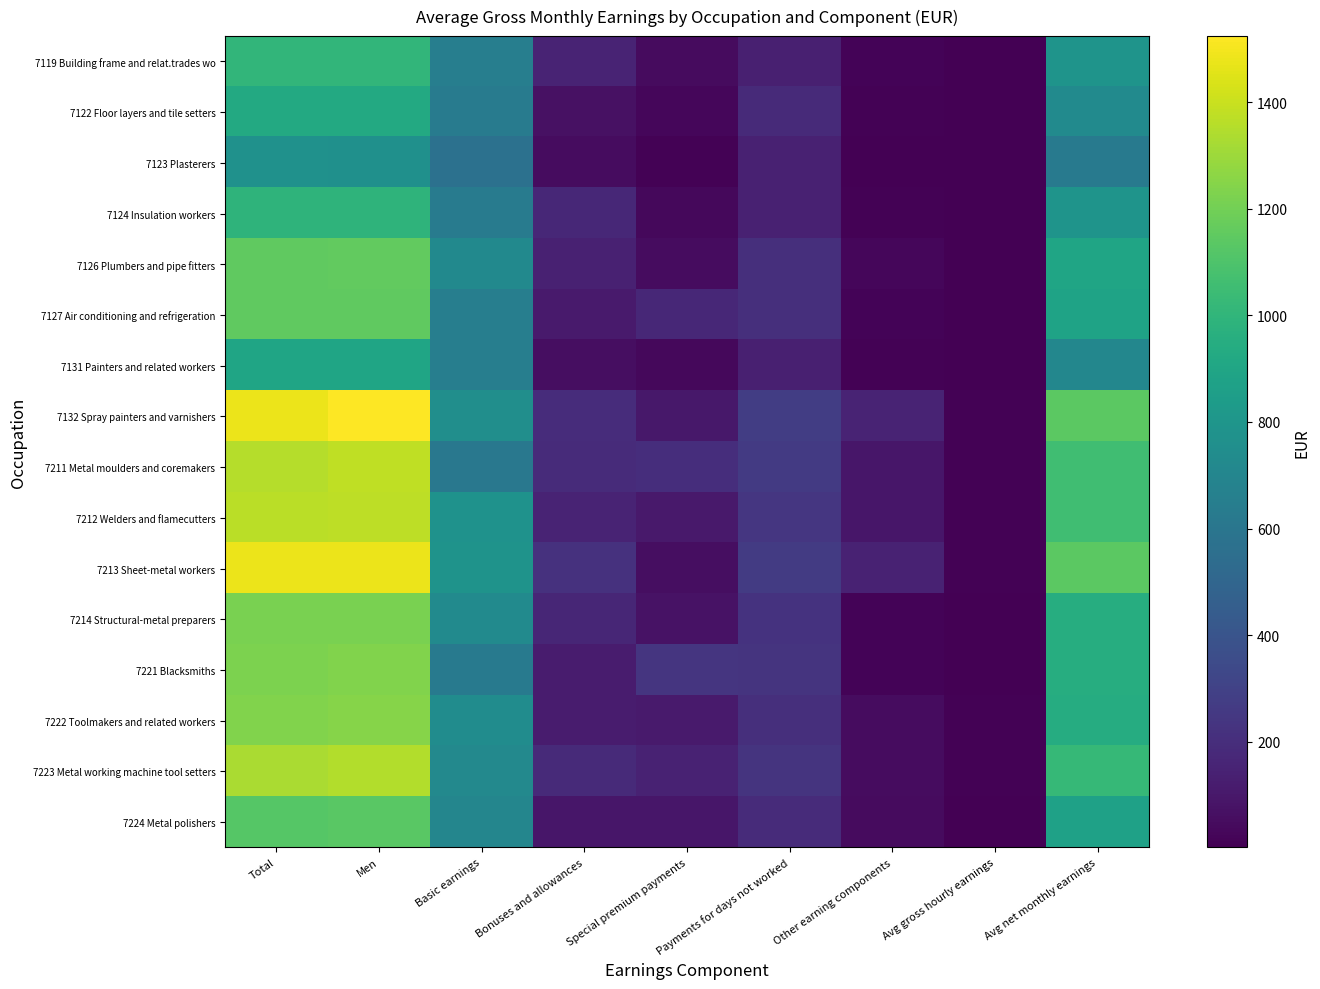

How many distinct data groups are displayed?

16